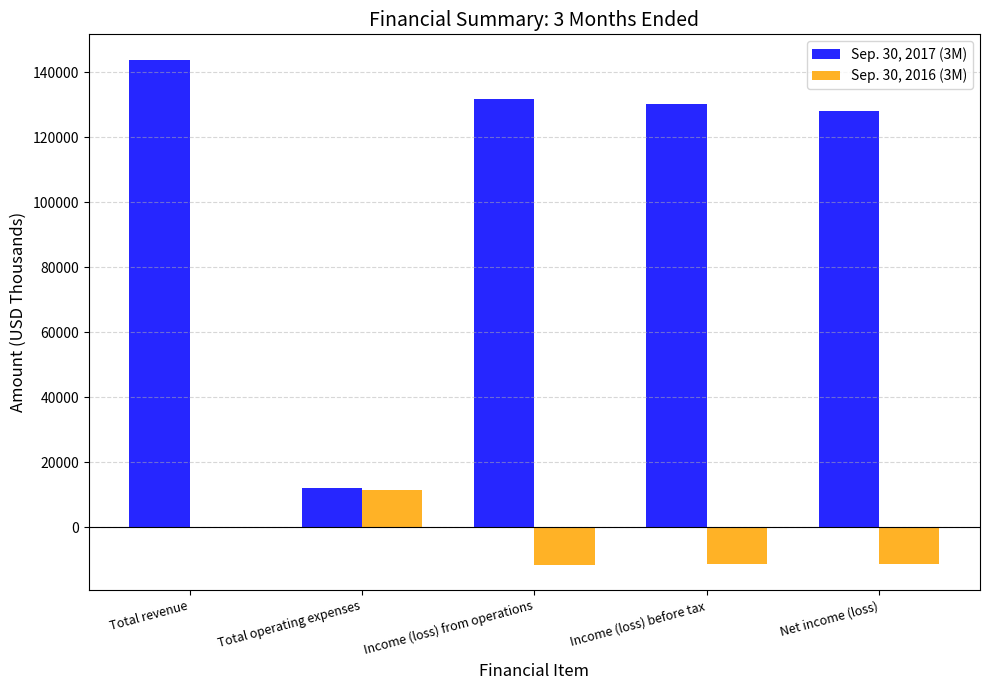

What is the total value across all series at Total operating expenses?

23505